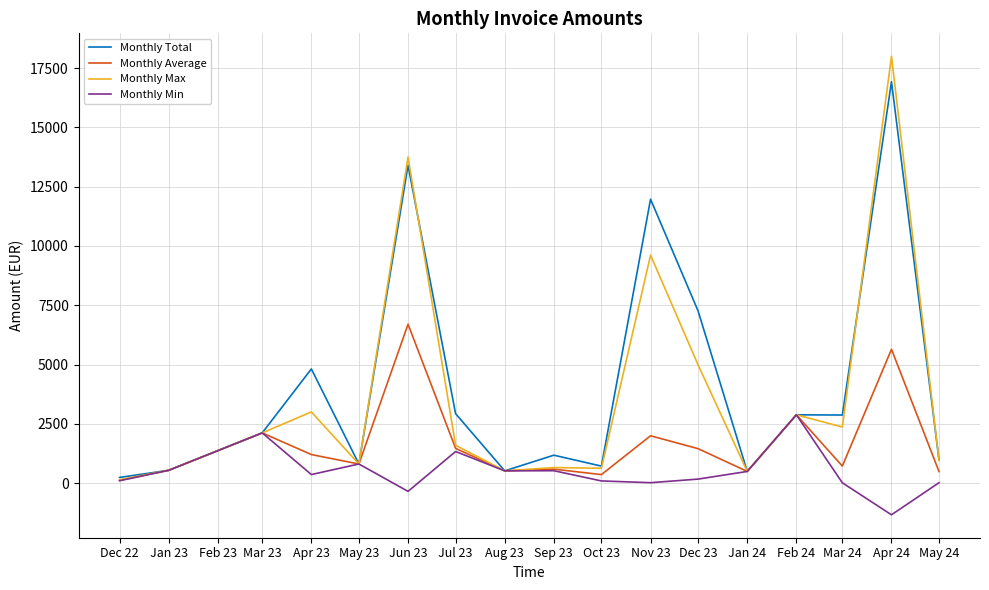

Rank the series at Nov 23 from lowest to highest value.

Monthly Min, Monthly Average, Monthly Max, Monthly Total